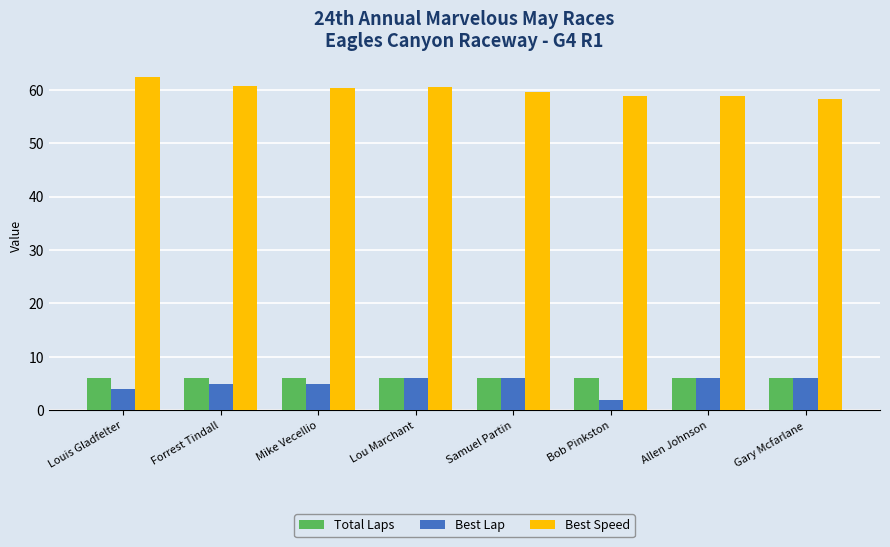

At how many categories does at least one series exceed 27?

8